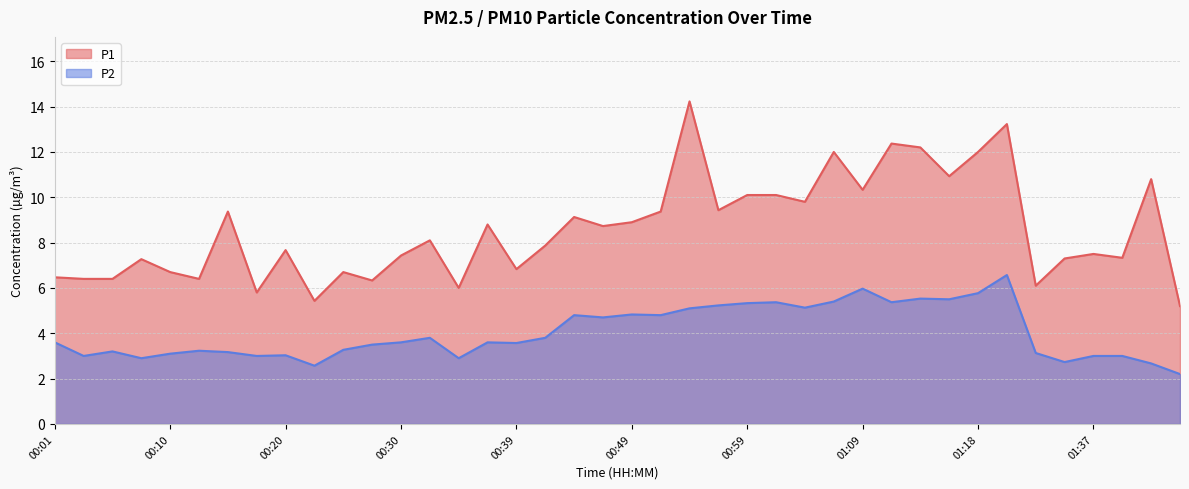

What is the sum of the P1 values at 00:20 and 00:49?

16.6